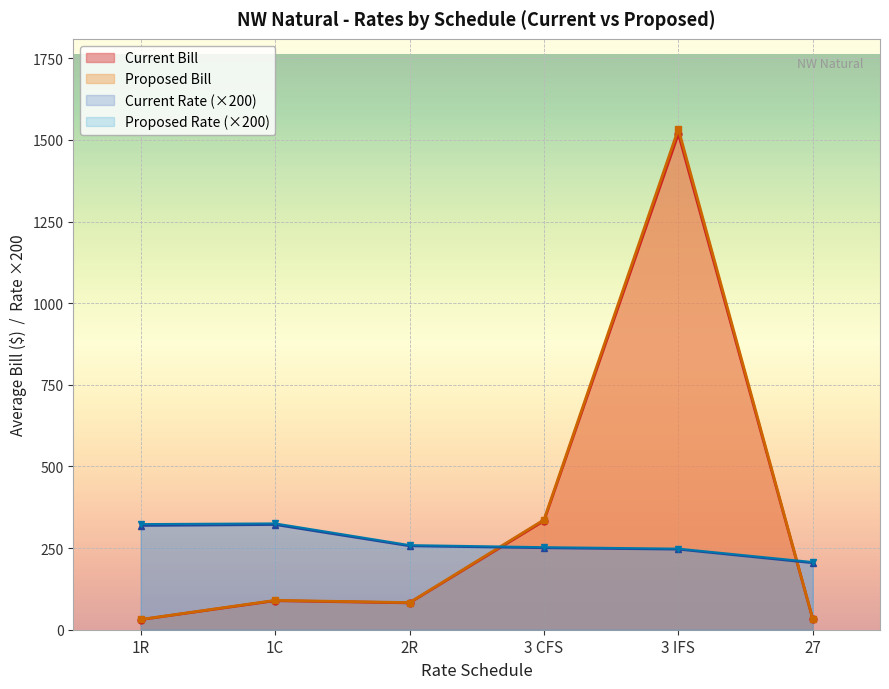

At 1C, list the series in order from smallest to largest.

Current Bill, Proposed Bill, Current Rate, Proposed Rate